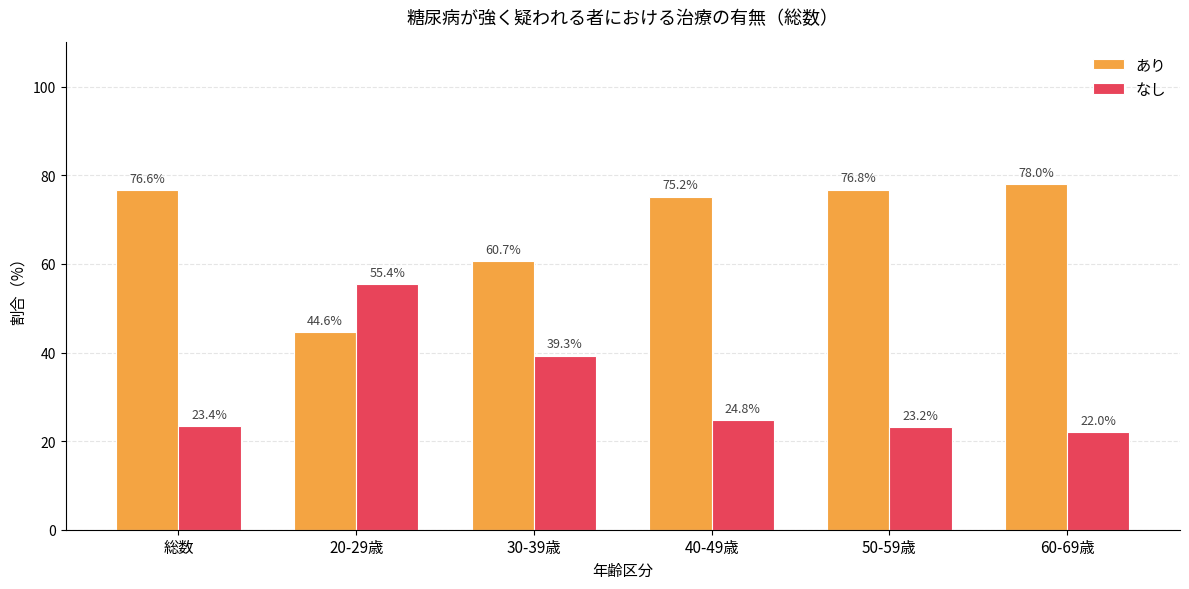

What is the approximate value of なし at 60-69歳?

22.0